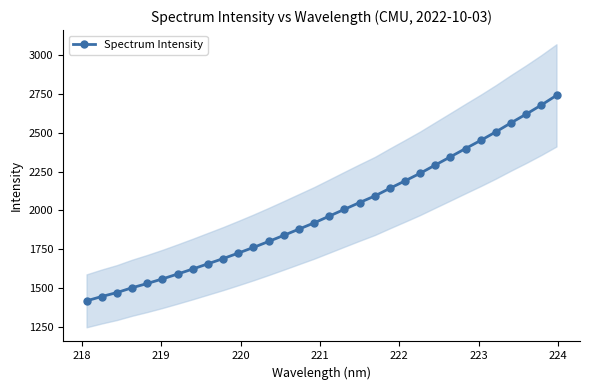

What is the maximum value for Spectrum Intensity?

2740.6